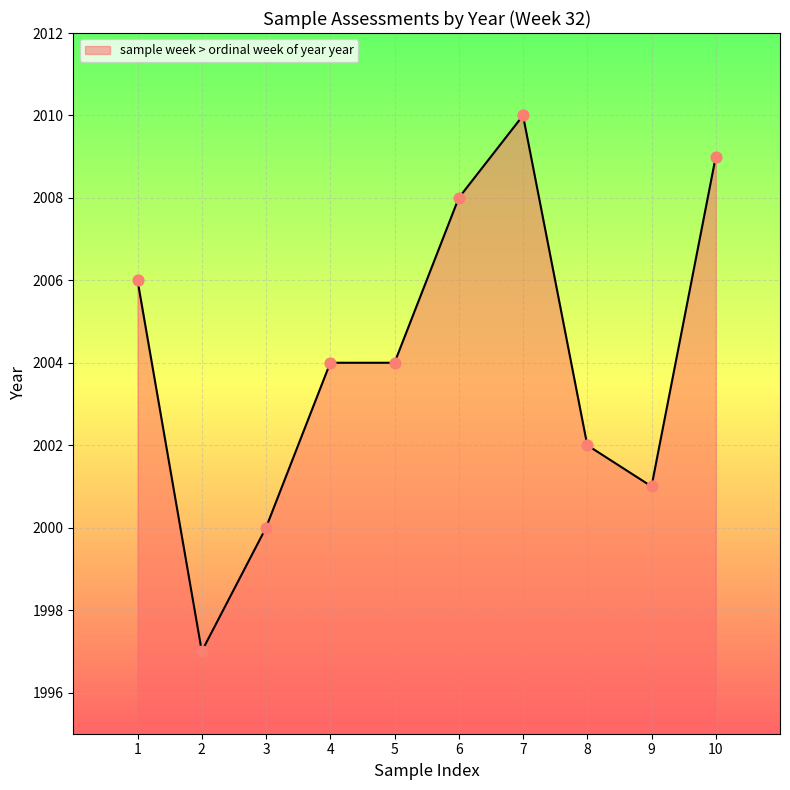

What is the ratio of the value at 6 to the value at 2?

1.0